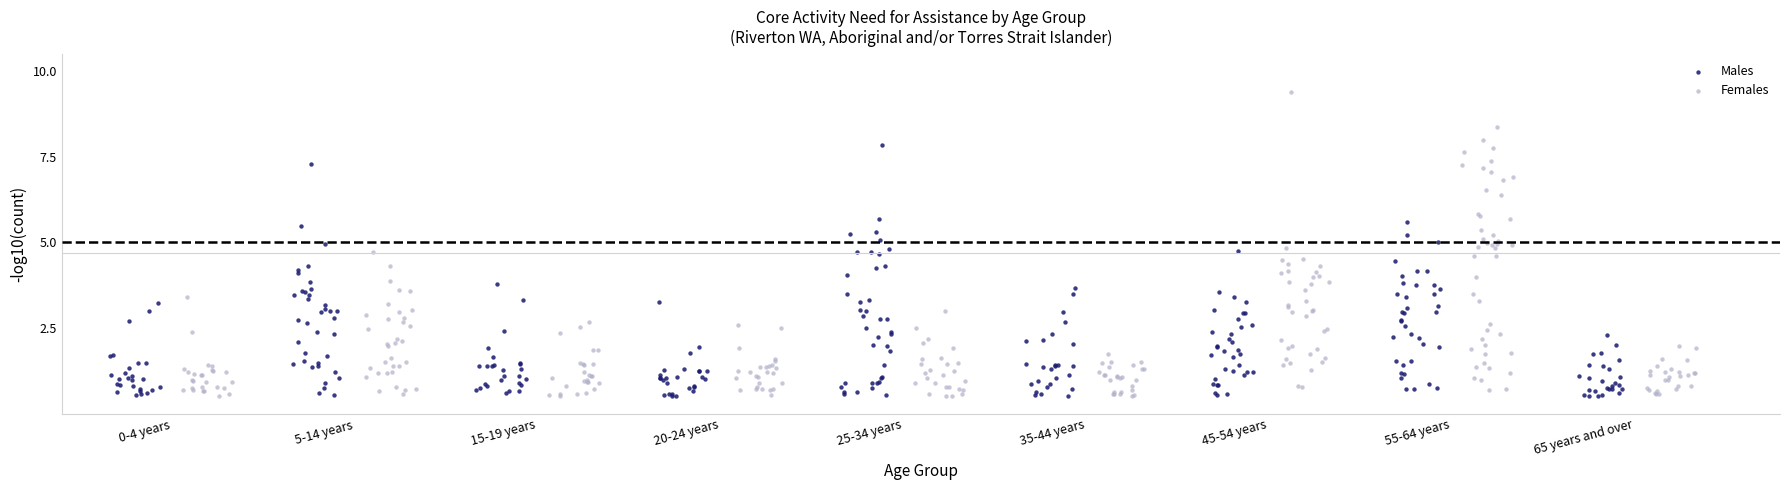

Which series has the largest Y range (max minus min)?

Females